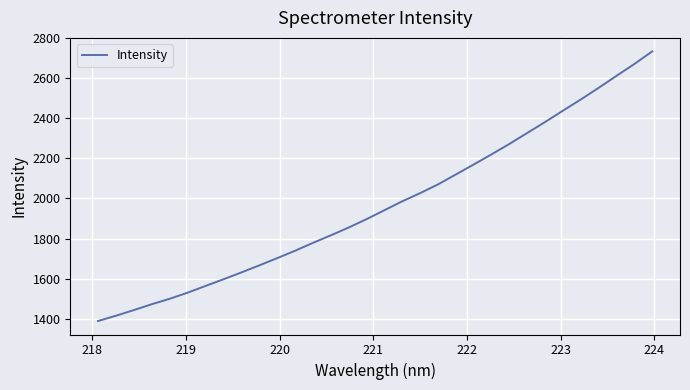

What is the maximum value shown in the chart?

2733.1